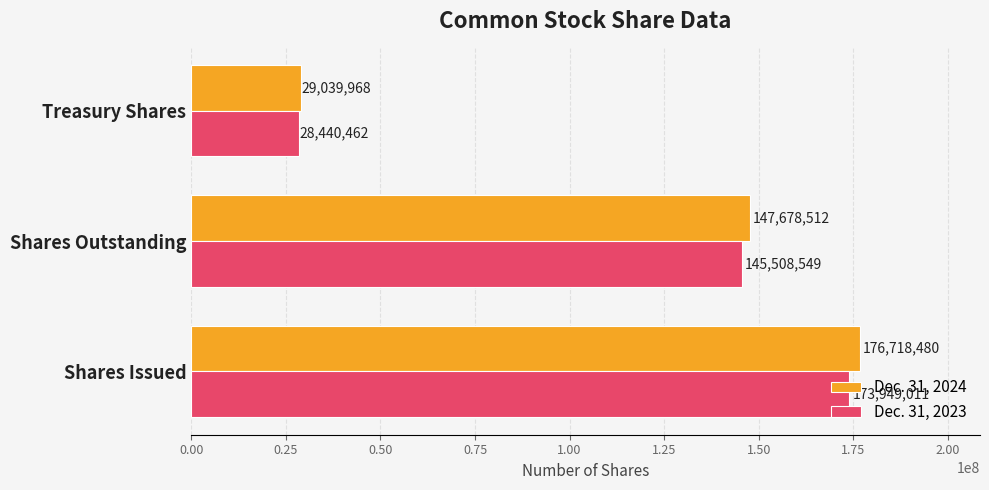

How many data points in Dec. 31, 2024 are less than 147678512?

1